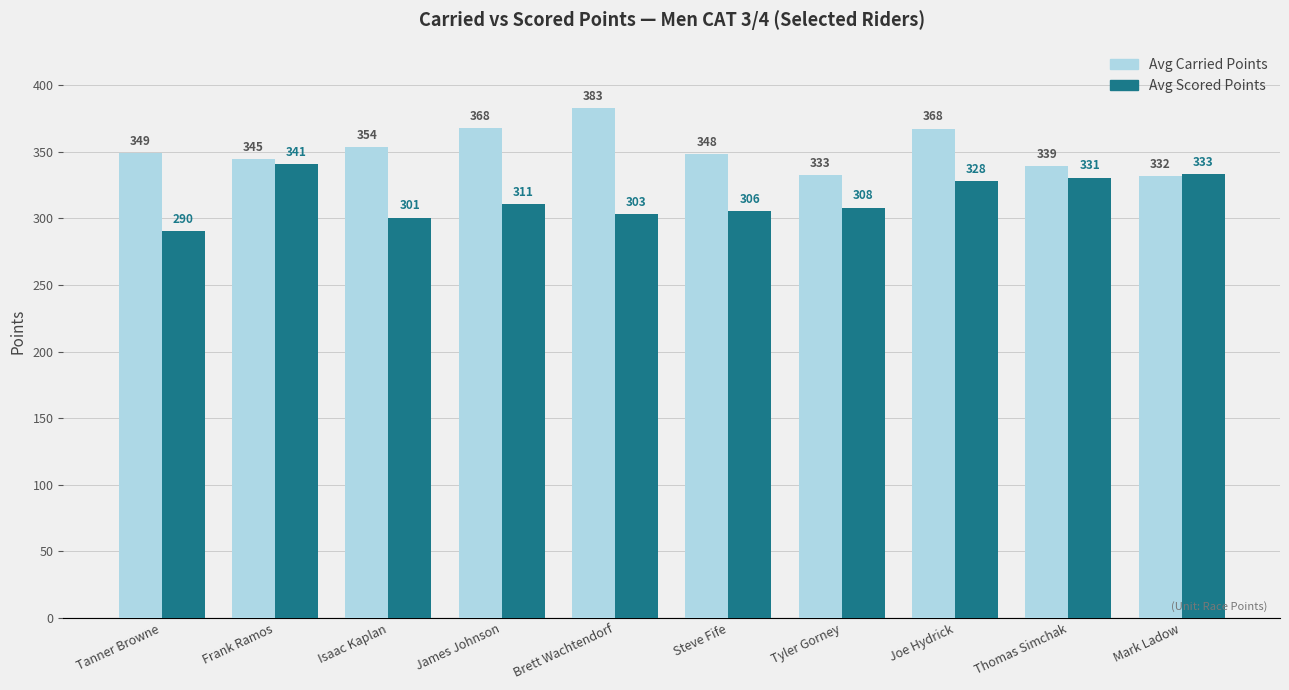

Is it true that Avg Carried Points equals 353.5 at Isaac Kaplan?

True